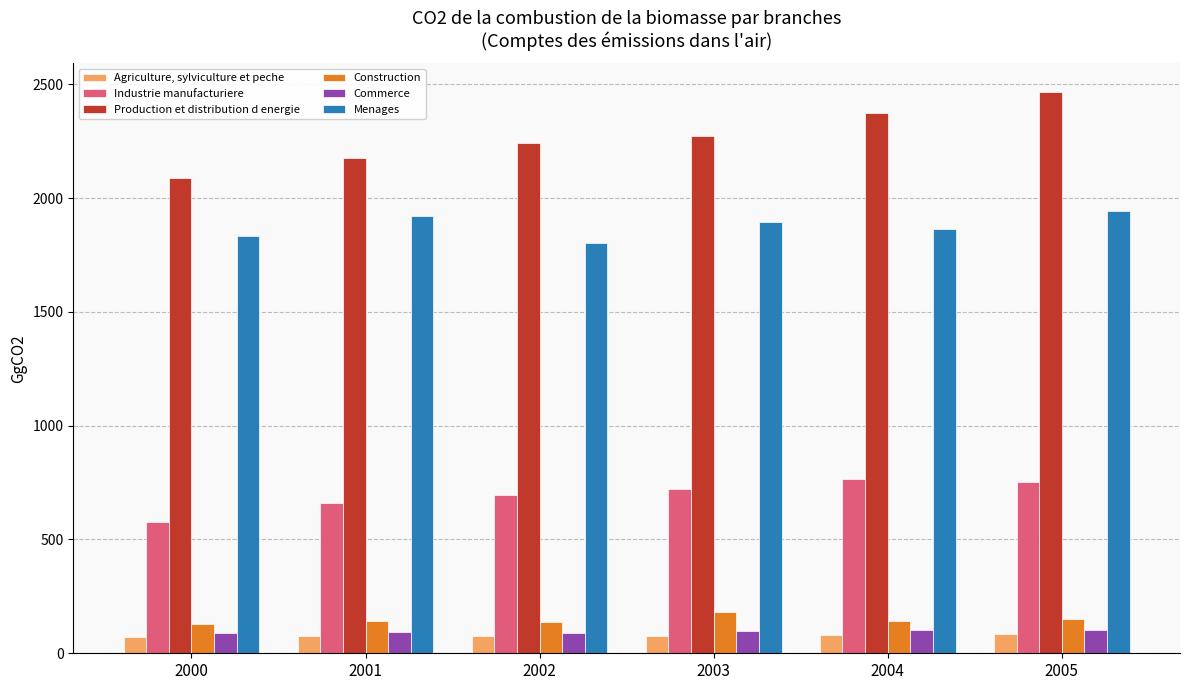

What is the value of the Agriculture, sylviculture et peche bar at the 6th from the left?

86.6